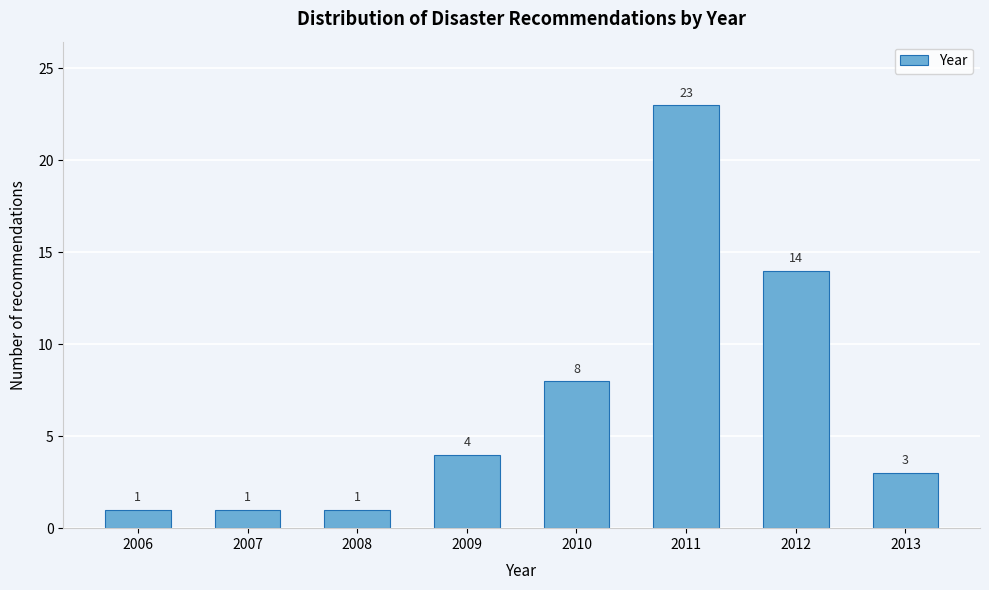

Reading right to left, what are all the values shown in this chart?

2013=3	2012=14	2011=23	2010=8	2009=4	2008=1	2007=1	2006=1